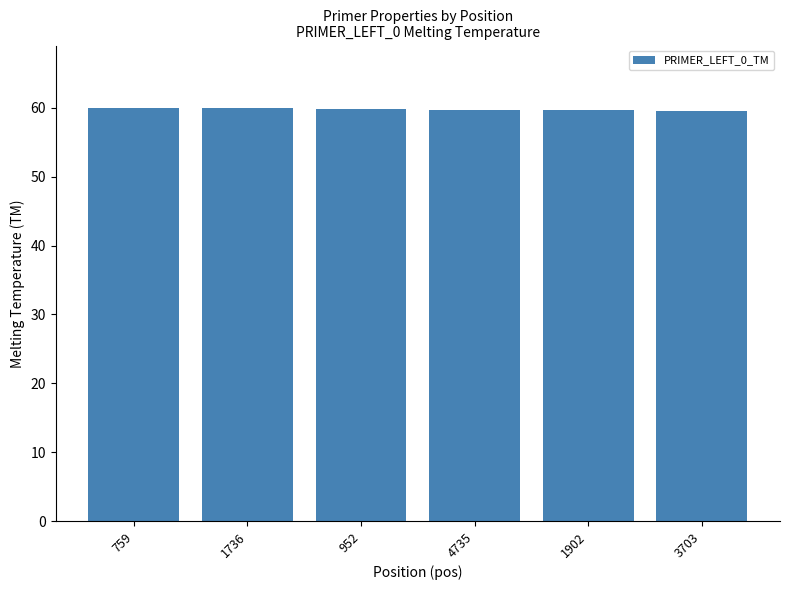

What is the change in value from 1902 to 3703?

-0.1